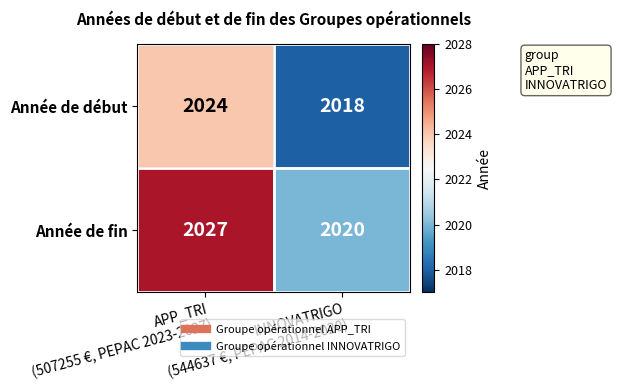

What is the difference between the maximum and minimum values in the Année de début series?

6